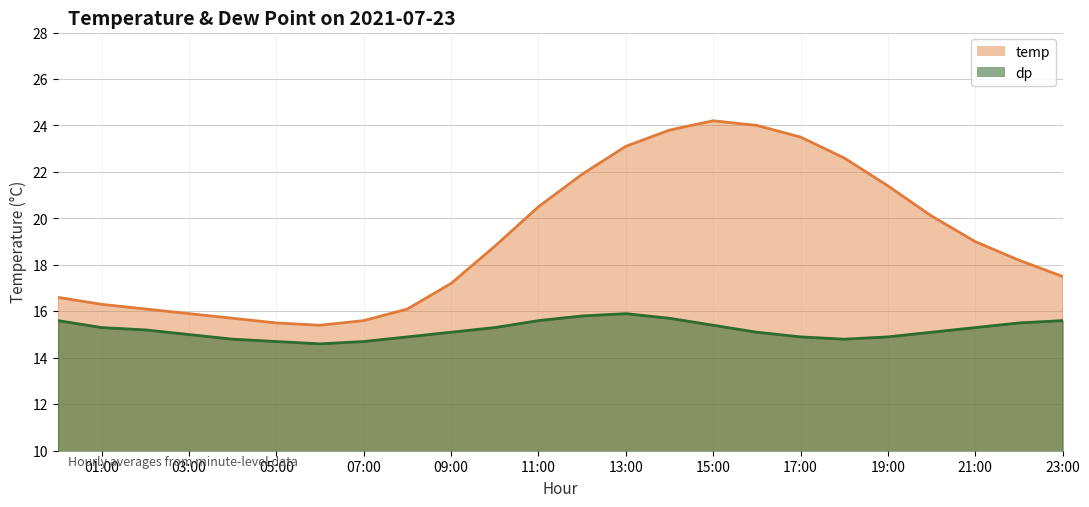

Which series has the largest range (max minus min)?

temp